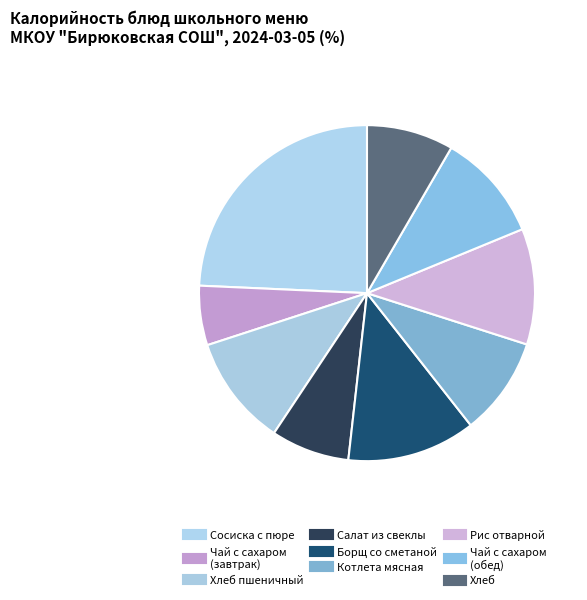

How many slices are in this pie chart?

9